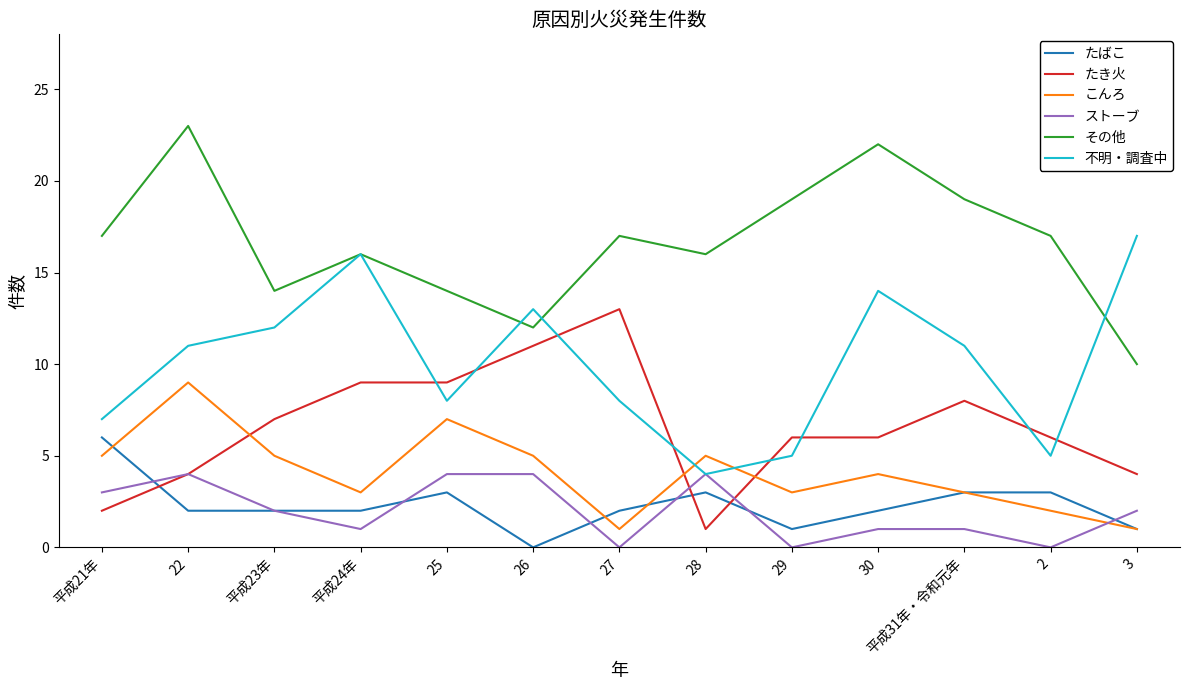

Does the chart have visible grid lines?

No